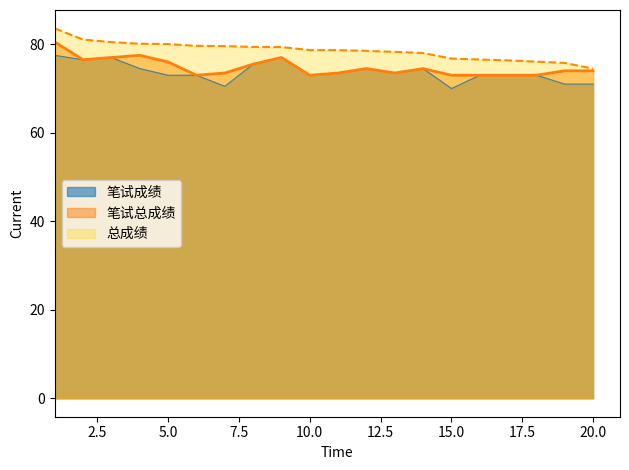

Which category has the lowest value across all series?

15